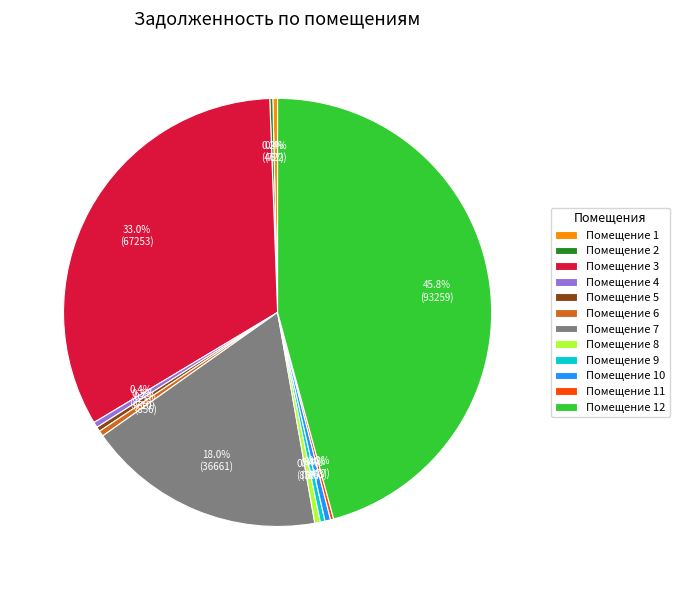

Between Помещение 3 and Помещение 8, which is larger?

Помещение 3